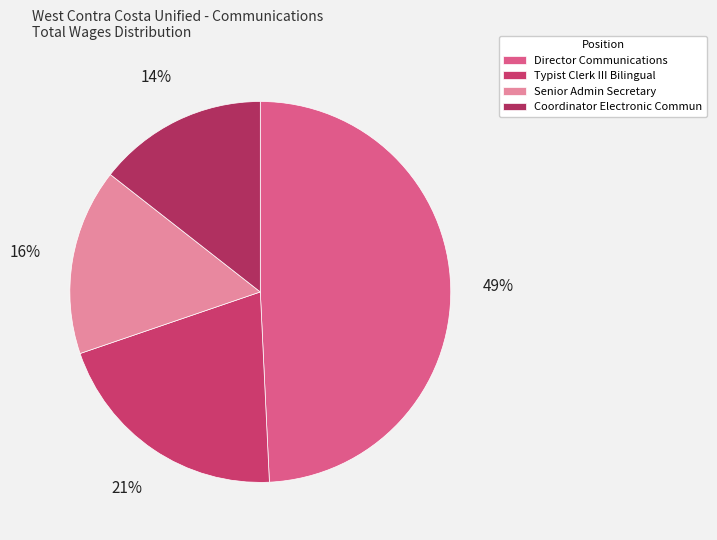

Is it true that Coordinator Electronic Commun is 14% of the pie?

True